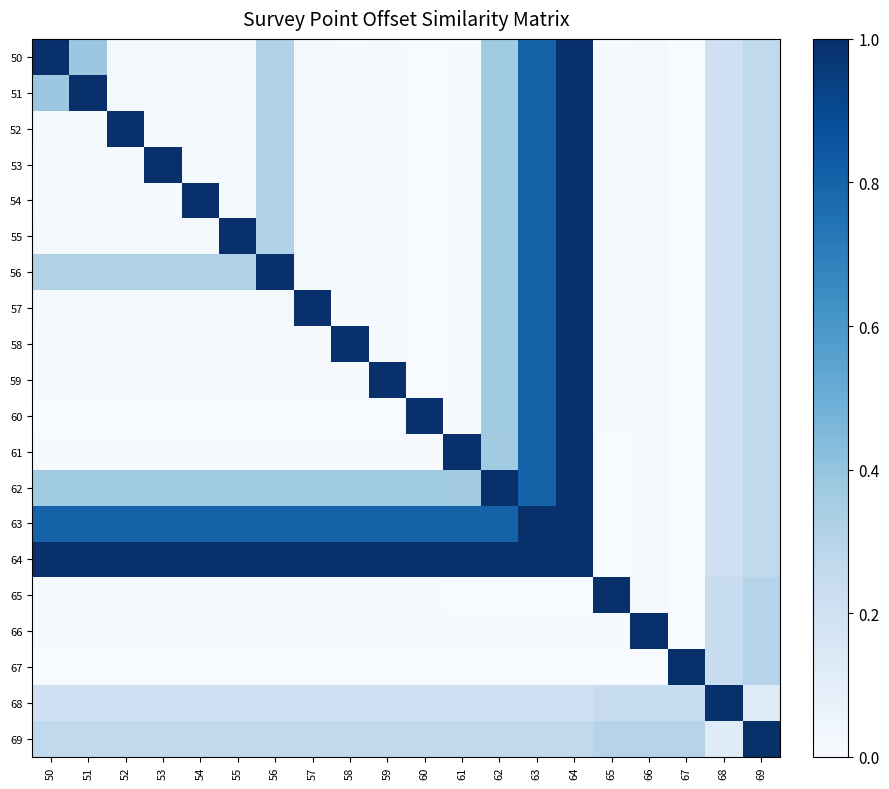

Which has a higher value, 69 or 57?

69